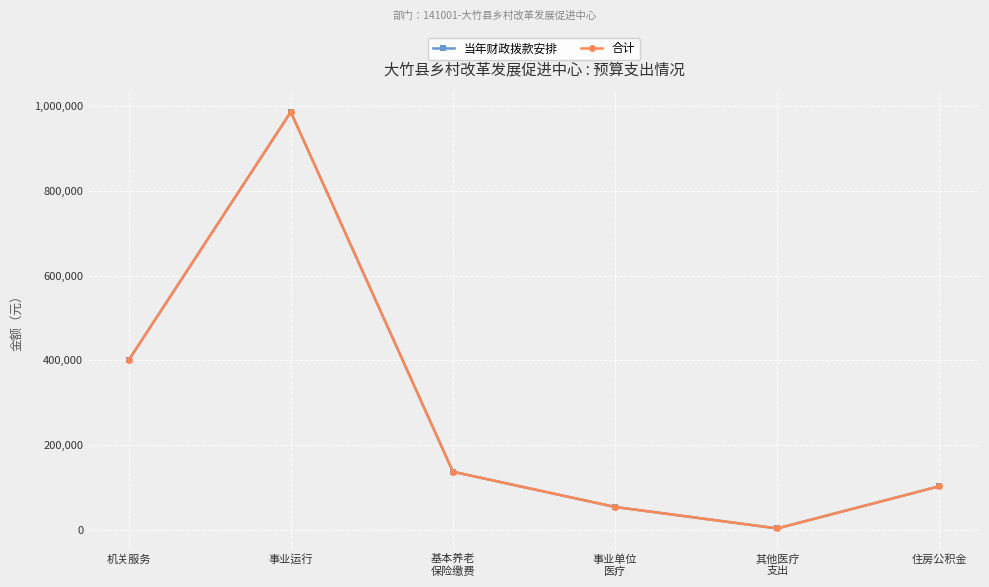

How many lines are shown in the chart?

2